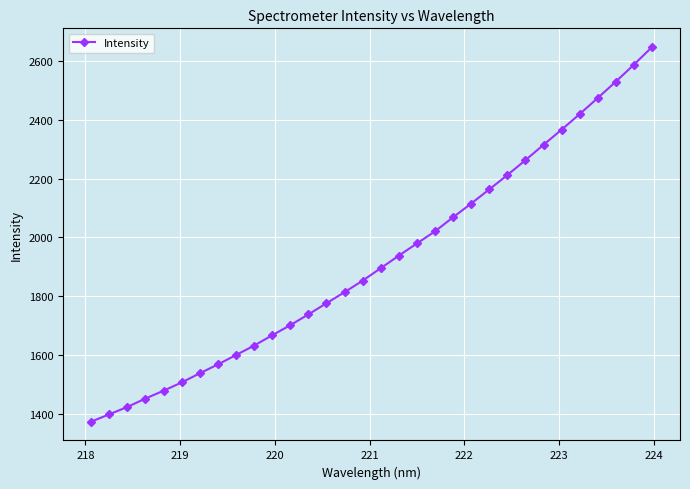

What is the maximum value shown in the chart?

2648.1